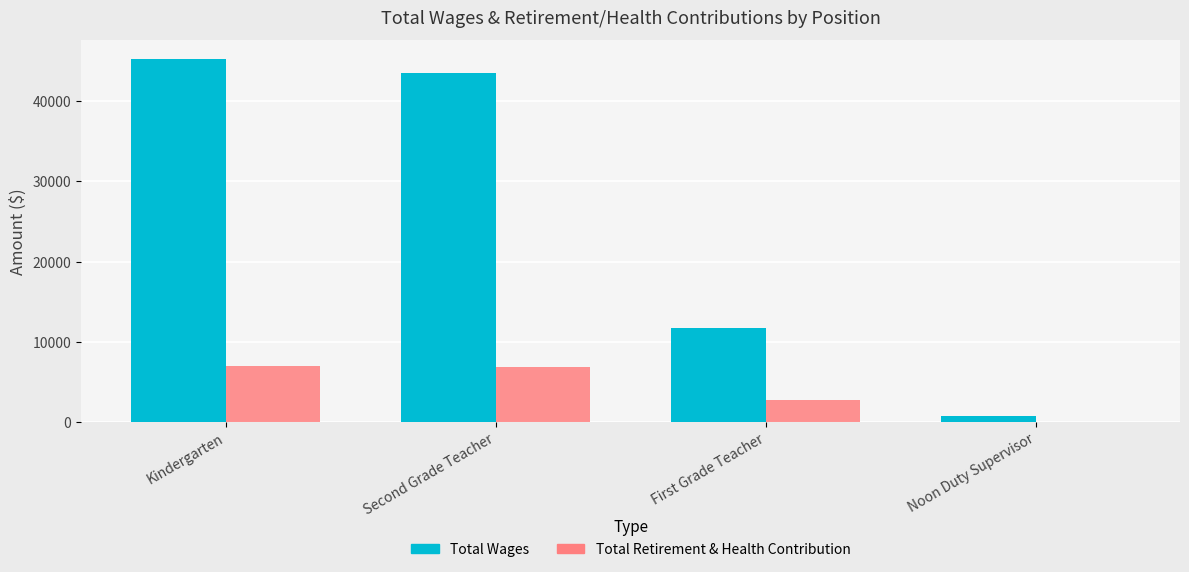

Where is Total Retirement & Health Contribution nearest to the value 3542?

First Grade Teacher